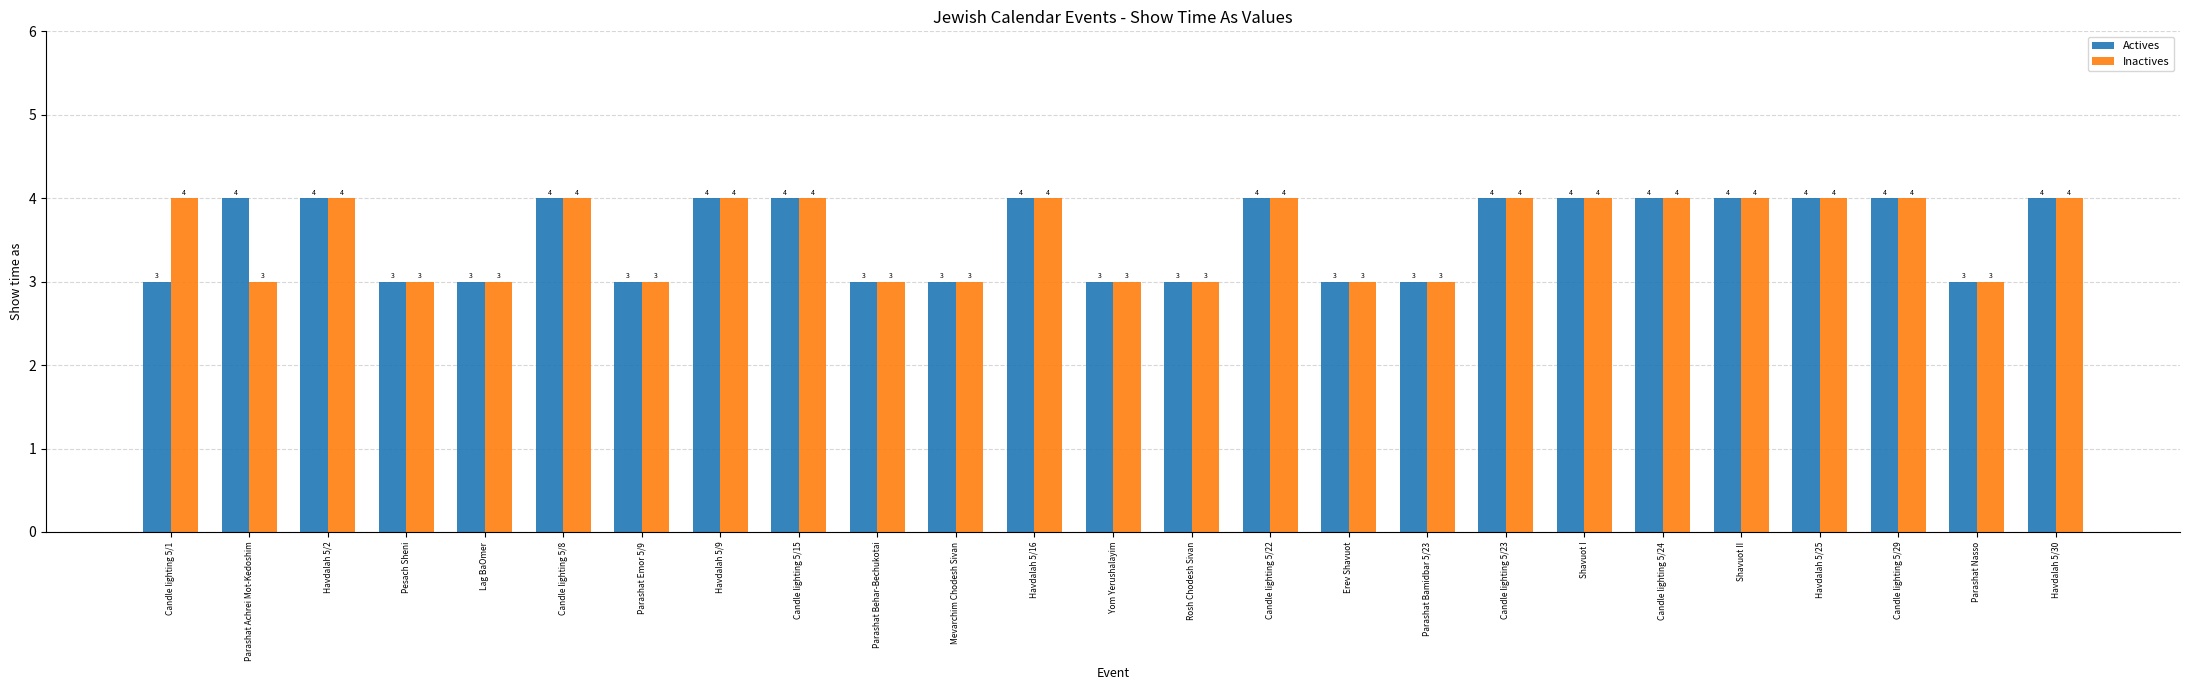

Is the value of Actives at Lag BaOmer greater than the value of Inactives at Candle lighting 5/23?

No